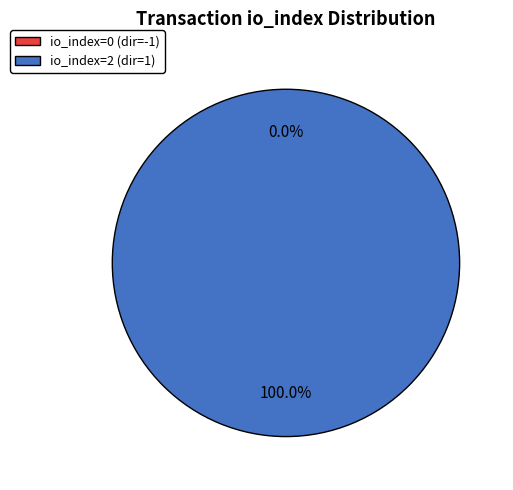

Is there any slice that represents more than half of the pie?

Yes